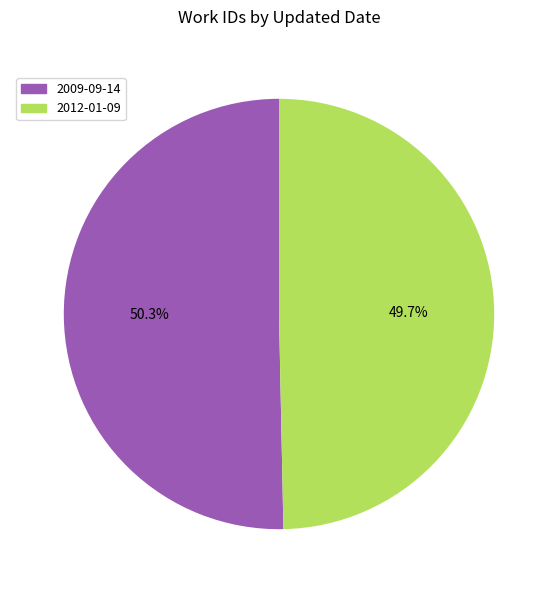

What percentage is the 2009-09-14 slice, to the nearest percent?

50%